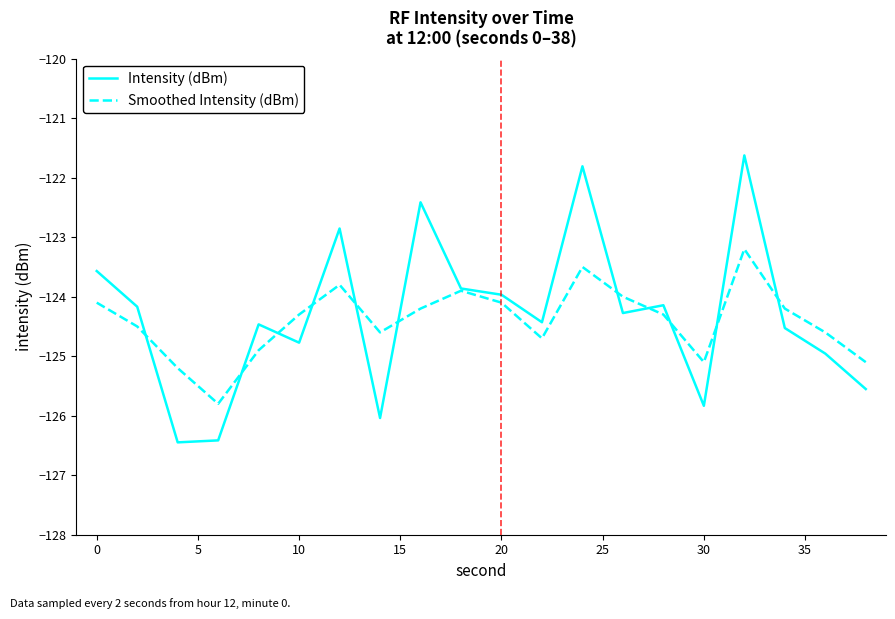

What is the minimum value for Smoothed Intensity (dBm)?

-125.8